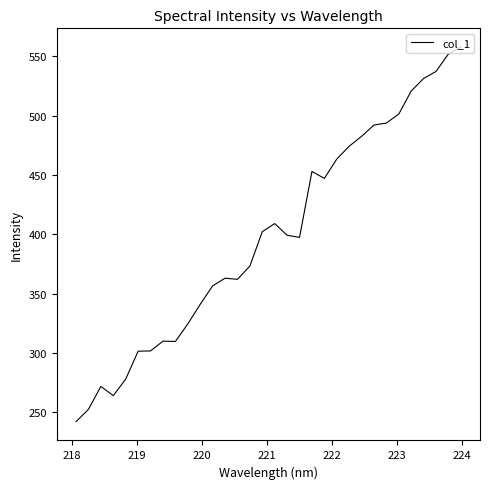

What is the maximum value shown in the chart?

557.9